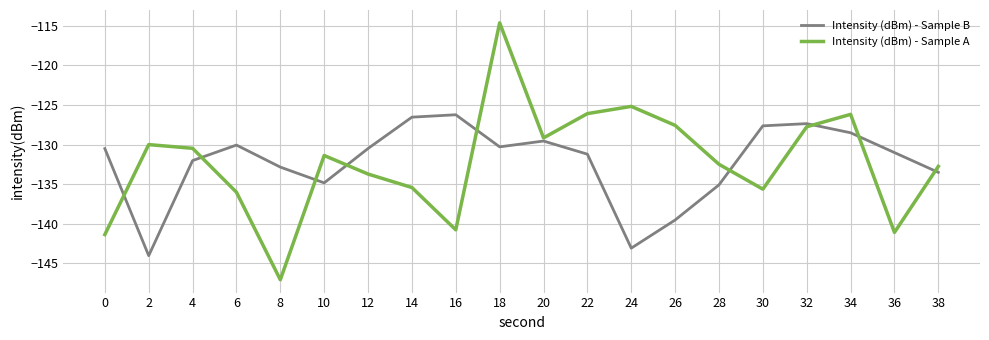

How many lines are shown in the chart?

2